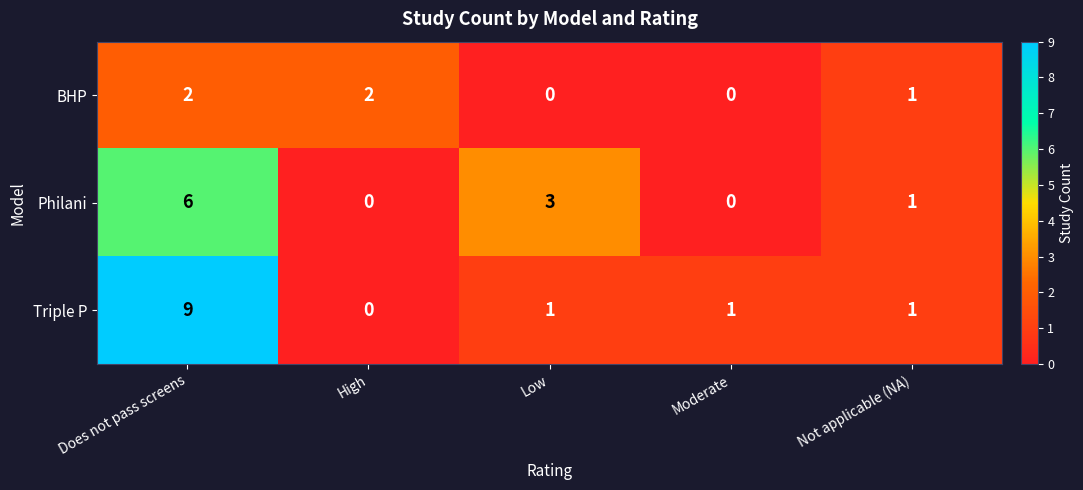

How many Triple P values are between 1 and 2?

3